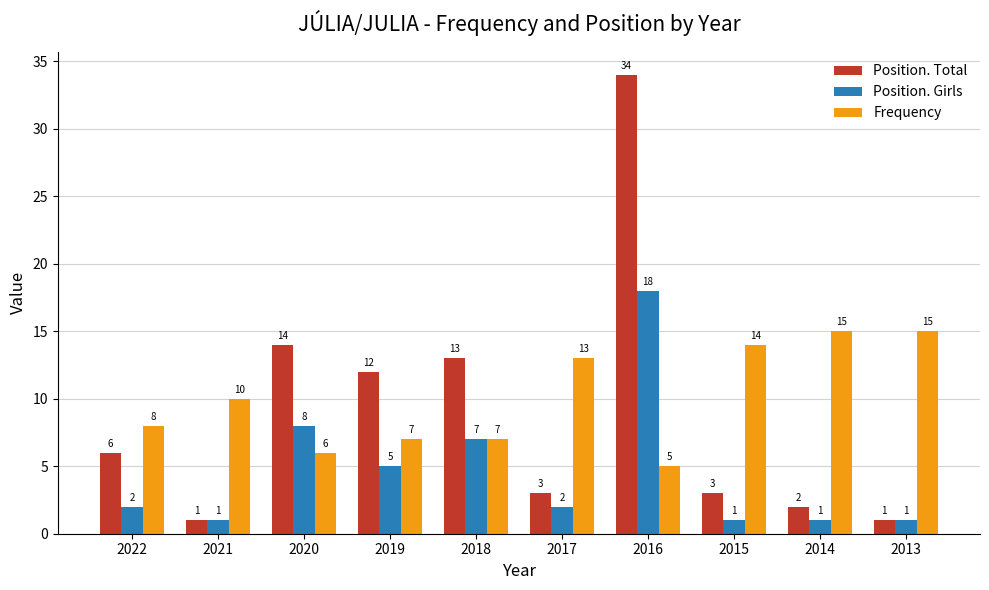

The value of Frequency at 2014 is 15. True or false?

True